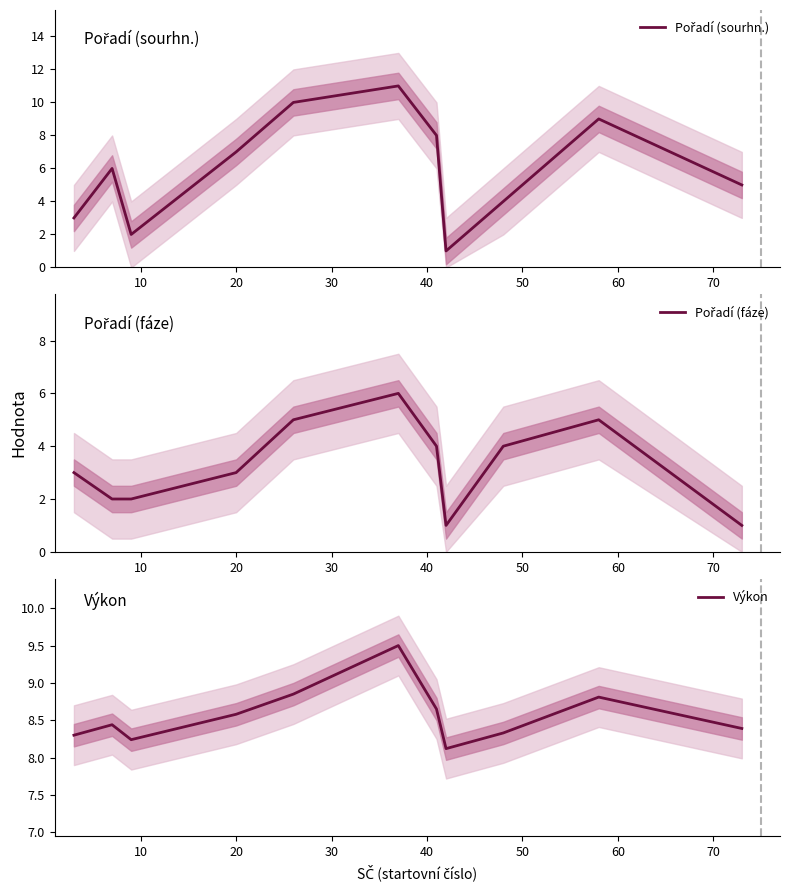

What is the minimum value for Výkon?

8.1